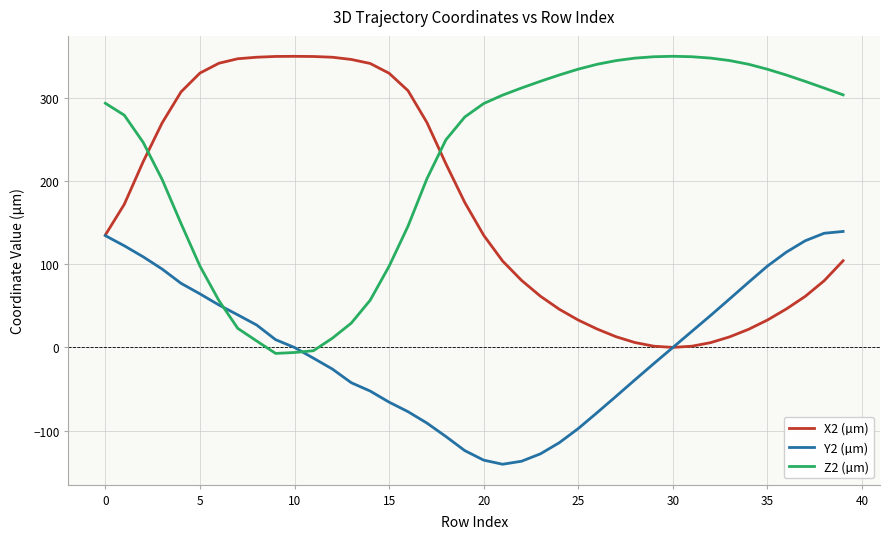

How many distinct data groups are displayed?

3